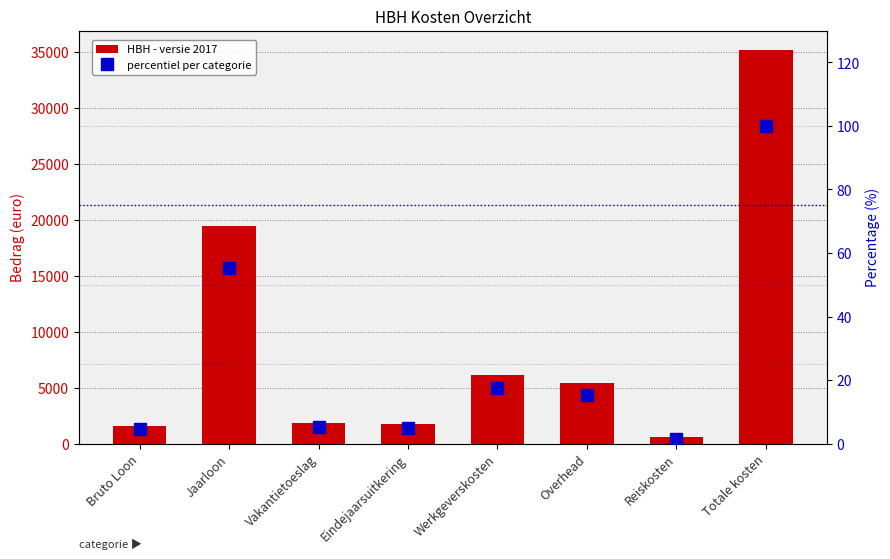

Rank the series by their maximum value, from highest to lowest.

HBH - versie 2017, percentiel per categorie